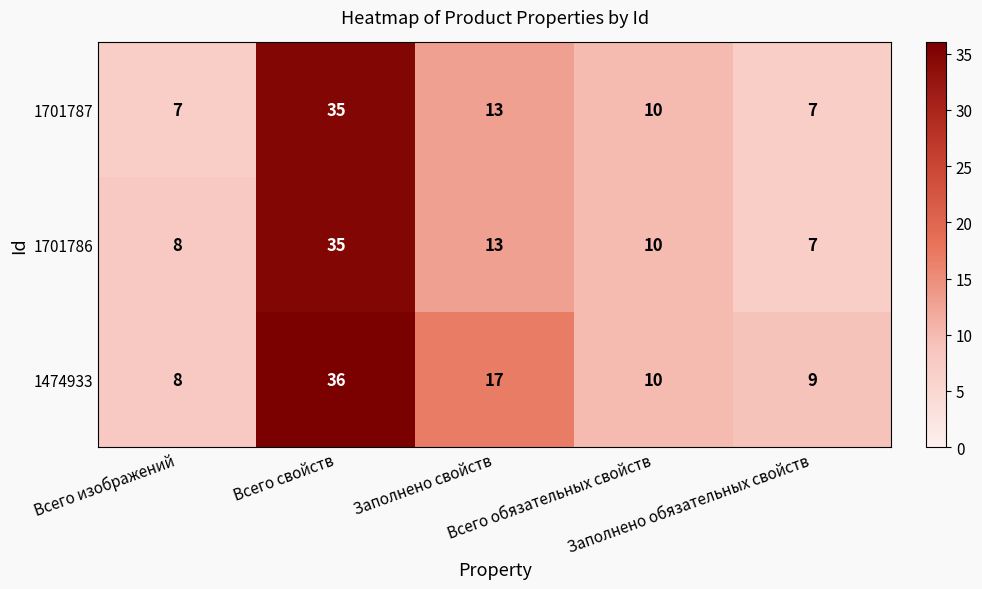

What is the sum of all 1701786 values?

73